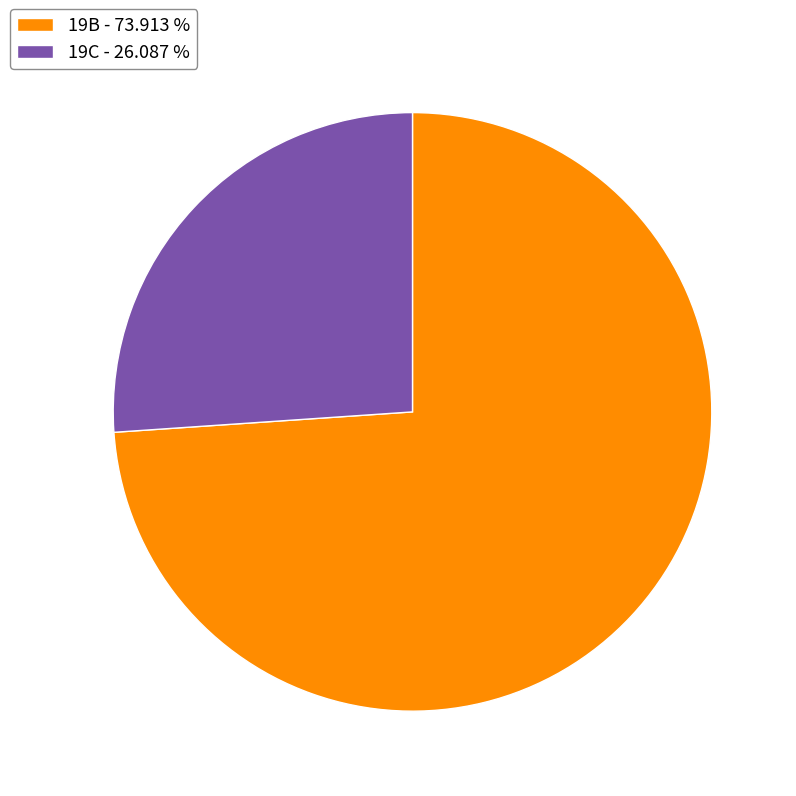

Is the sum of 19B - 73.913 % and 19C - 26.087 % greater than half?

Yes